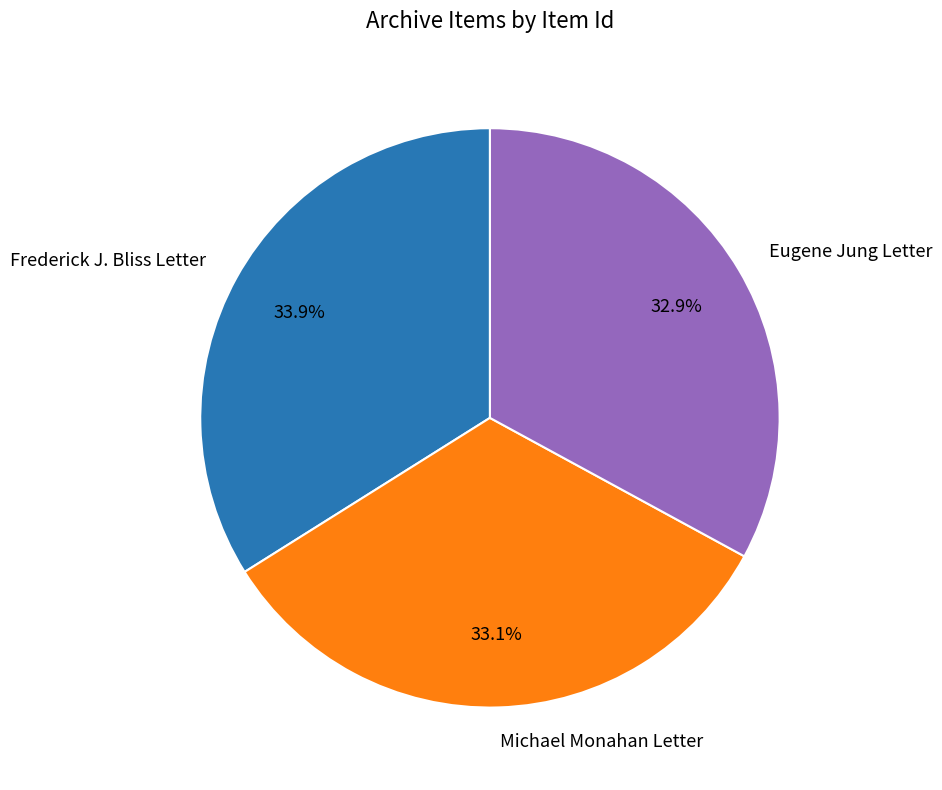

What is the total percentage of Michael Monahan Letter and Frederick J. Bliss Letter?

67.1%